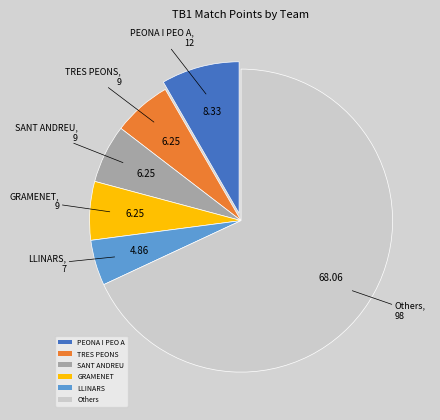

Which has a higher value, Others or SANT ANDREU?

Others